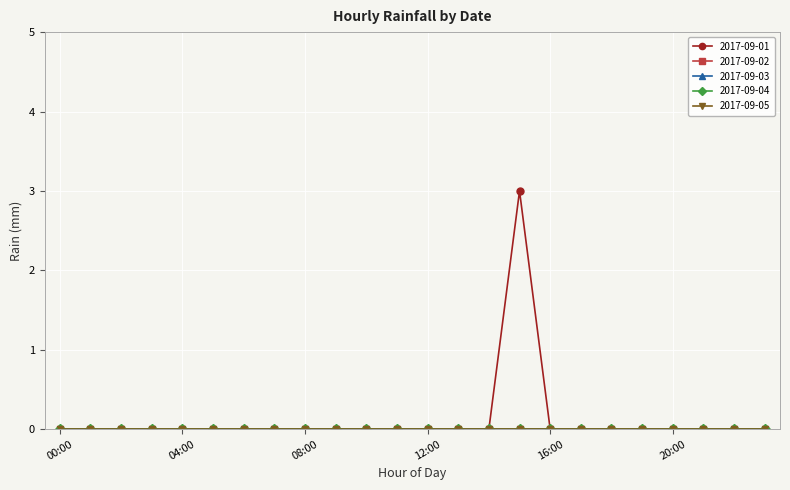

Reading left to right, what are all the values shown in this chart?

2017-09-01: 00:00=0	01:00=0	02:00=0	03:00=0	04:00=0	05:00=0	06:00=0	07:00=0	08:00=0	09:00=0	10:00=0	11:00=0	12:00=0	13:00=0	14:00=0	15:00=3	16:00=0	17:00=0	18:00=0	19:00=0	20:00=0	21:00=0	22:00=0	23:00=0
2017-09-02: 00:00=0	01:00=0	02:00=0	03:00=0	04:00=0	05:00=0	06:00=0	07:00=0	08:00=0	09:00=0	10:00=0	11:00=0	12:00=0	13:00=0	14:00=0	15:00=0	16:00=0	17:00=0	18:00=0	19:00=0	20:00=0	21:00=0	22:00=0	23:00=0
2017-09-03: 00:00=0	01:00=0	02:00=0	03:00=0	04:00=0	05:00=0	06:00=0	07:00=0	08:00=0	09:00=0	10:00=0	11:00=0	12:00=0	13:00=0	14:00=0	15:00=0	16:00=0	17:00=0	18:00=0	19:00=0	20:00=0	21:00=0	22:00=0	23:00=0
2017-09-04: 00:00=0	01:00=0	02:00=0	03:00=0	04:00=0	05:00=0	06:00=0	07:00=0	08:00=0	09:00=0	10:00=0	11:00=0	12:00=0	13:00=0	14:00=0	15:00=0	16:00=0	17:00=0	18:00=0	19:00=0	20:00=0	21:00=0	22:00=0	23:00=0
2017-09-05: 00:00=0	01:00=0	02:00=0	03:00=0	04:00=0	05:00=0	06:00=0	07:00=0	08:00=0	09:00=0	10:00=0	11:00=0	12:00=0	13:00=0	14:00=0	15:00=0	16:00=0	17:00=0	18:00=0	19:00=0	20:00=0	21:00=0	22:00=0	23:00=0